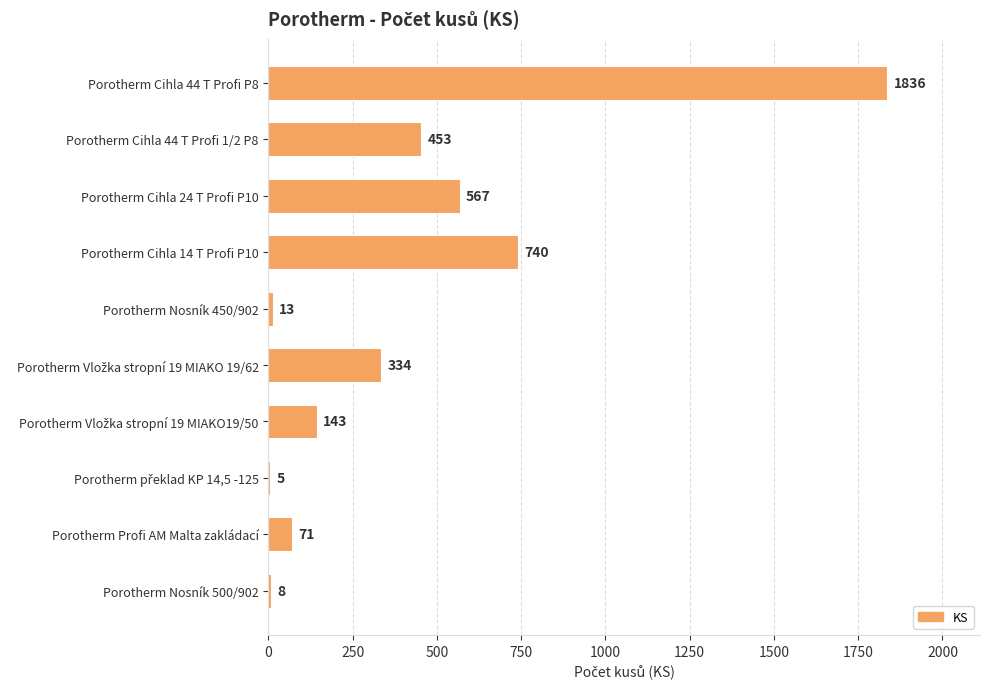

The chart shows a value of 1836 at Porotherm Cihla 44 T Profi P8. True or false?

True